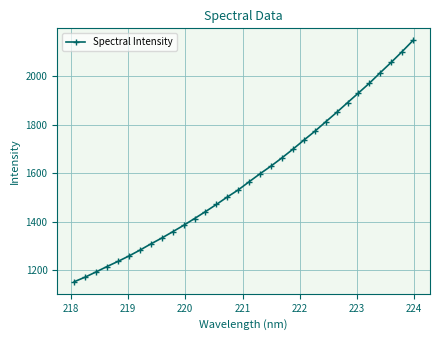

What is the value of the 25th point from the left?

1851.3